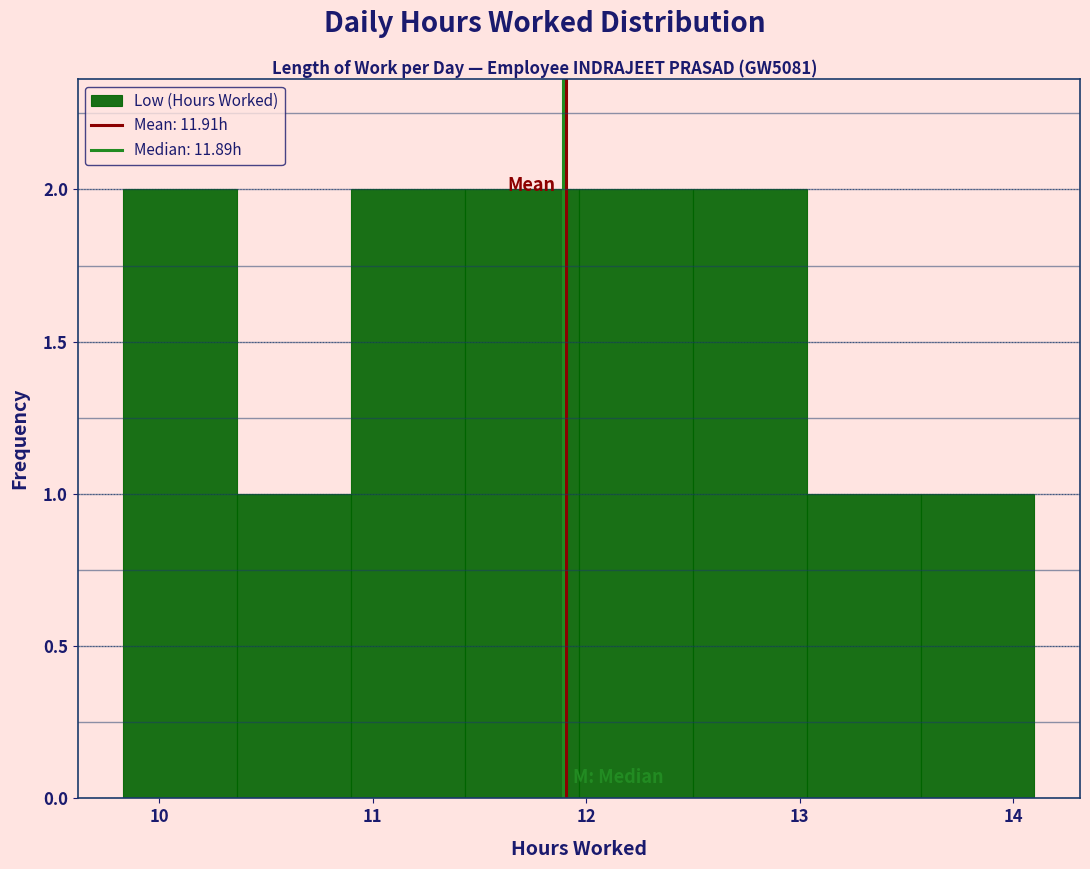

Reading left to right, transcribe this chart: for each bar, give the range it covers on the x-axis and its height. Neither the bar edges nor the heights are printed on the chart, so give them approximately, as read against the axes.

9.8 to 10.4: 2
10.4 to 10.9: 1
10.9 to 11.4: 2
11.4 to 12.0: 2
12.0 to 12.5: 2
12.5 to 13.0: 2
13.0 to 13.6: 1
13.6 to 14.1: 1